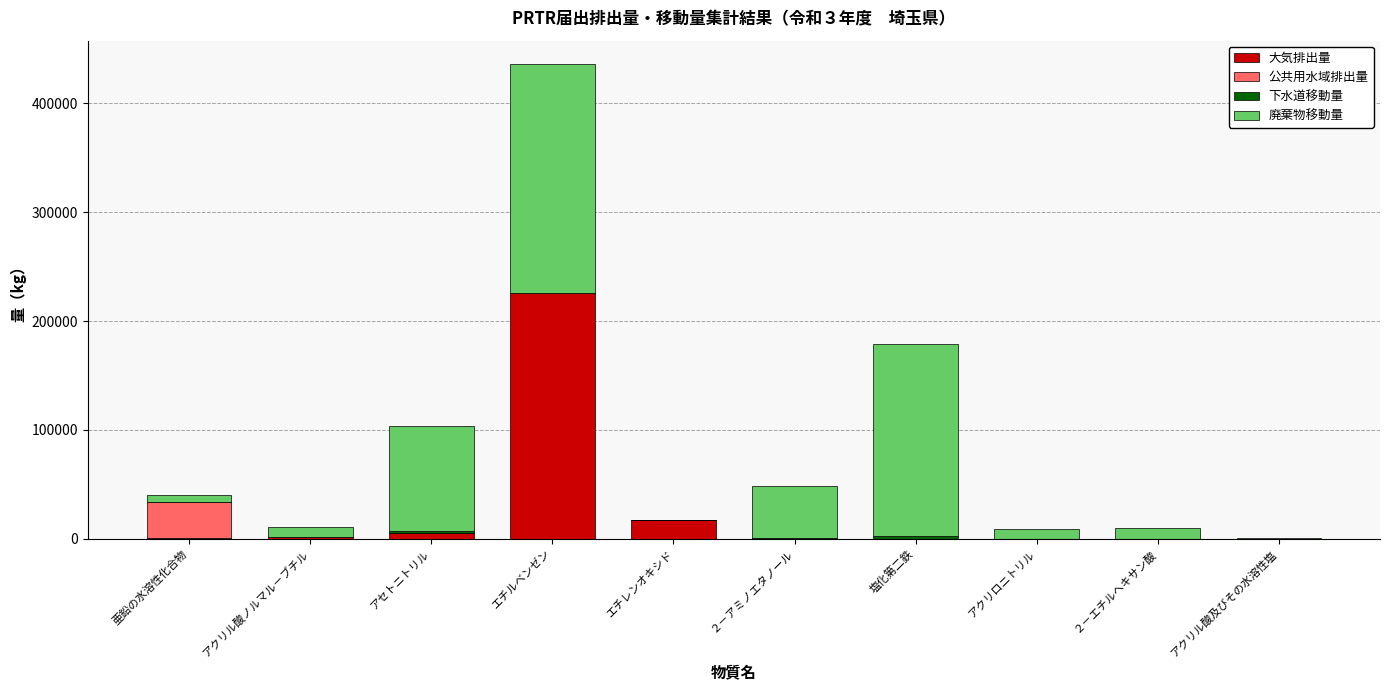

Are the bars grouped side by side (vs. stacked)?

No